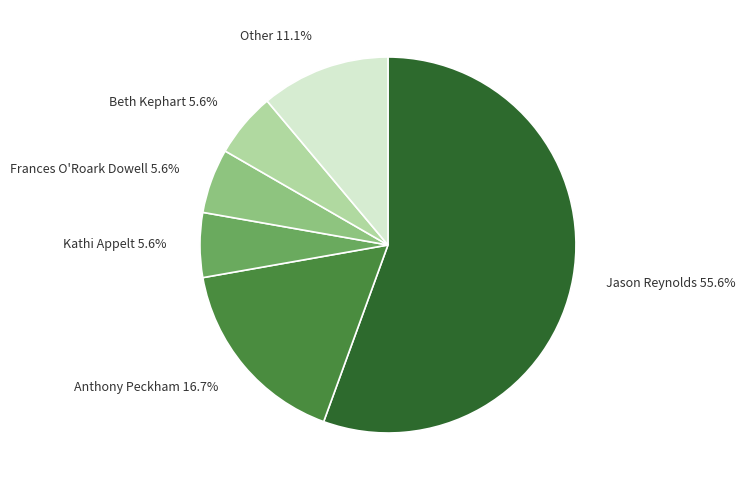

To the nearest percent, what is the average slice percentage?

17%